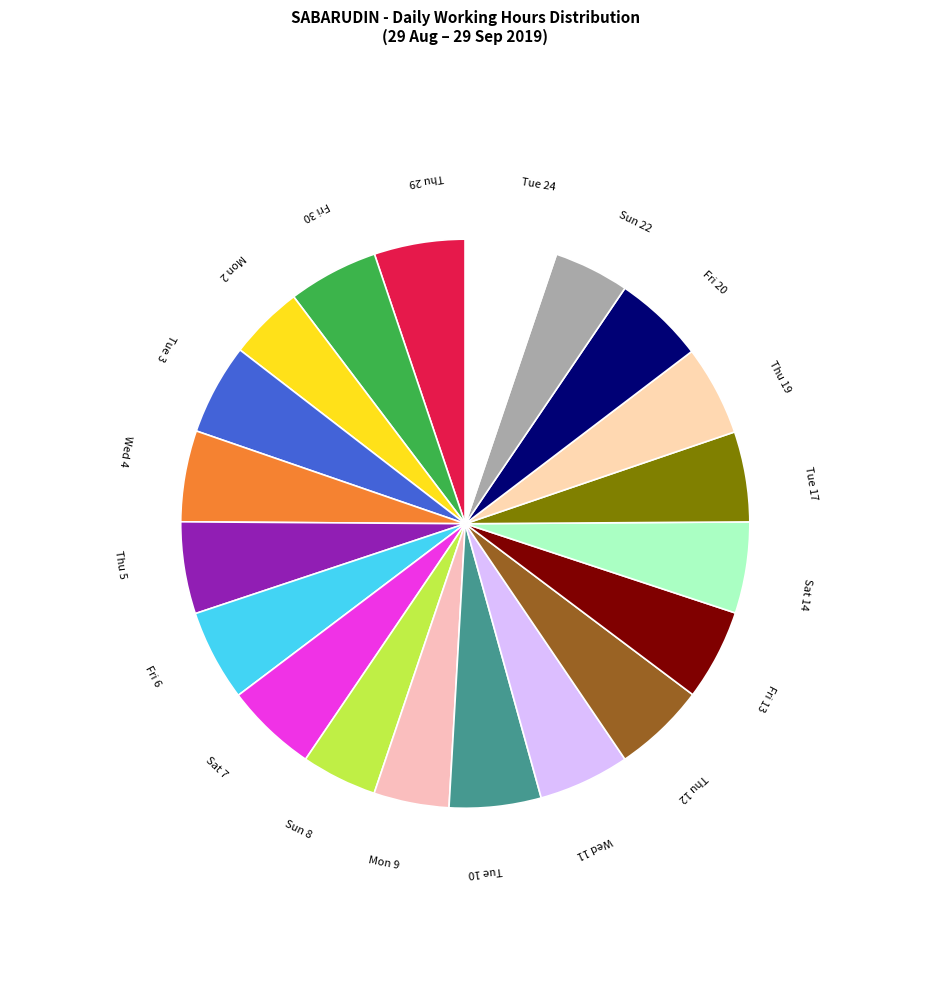

Approximately how many times larger is the value at Thu 5 compared to Fri 6?

1.0